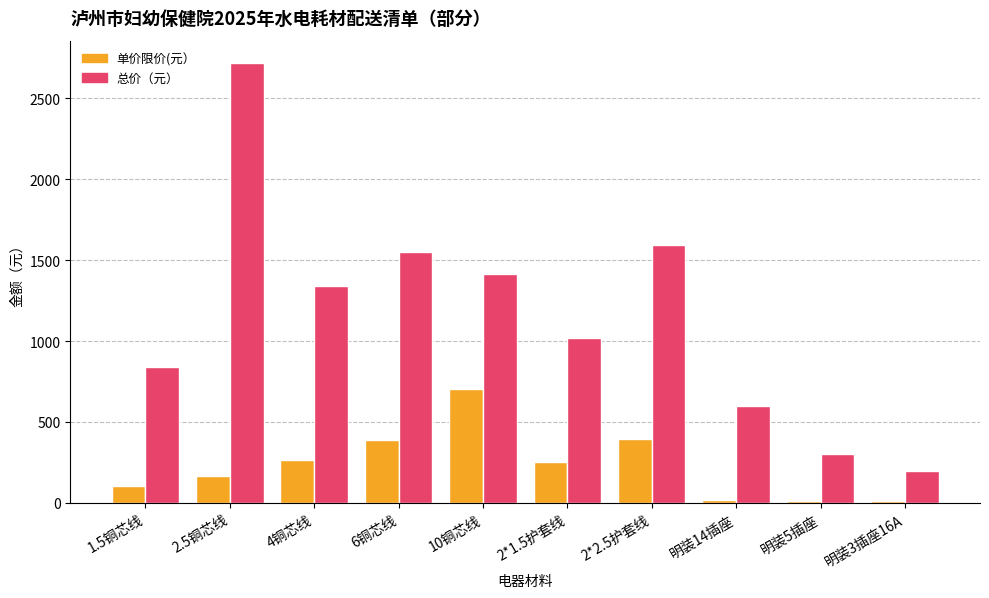

Which series has the largest range (max minus min)?

总价（元）